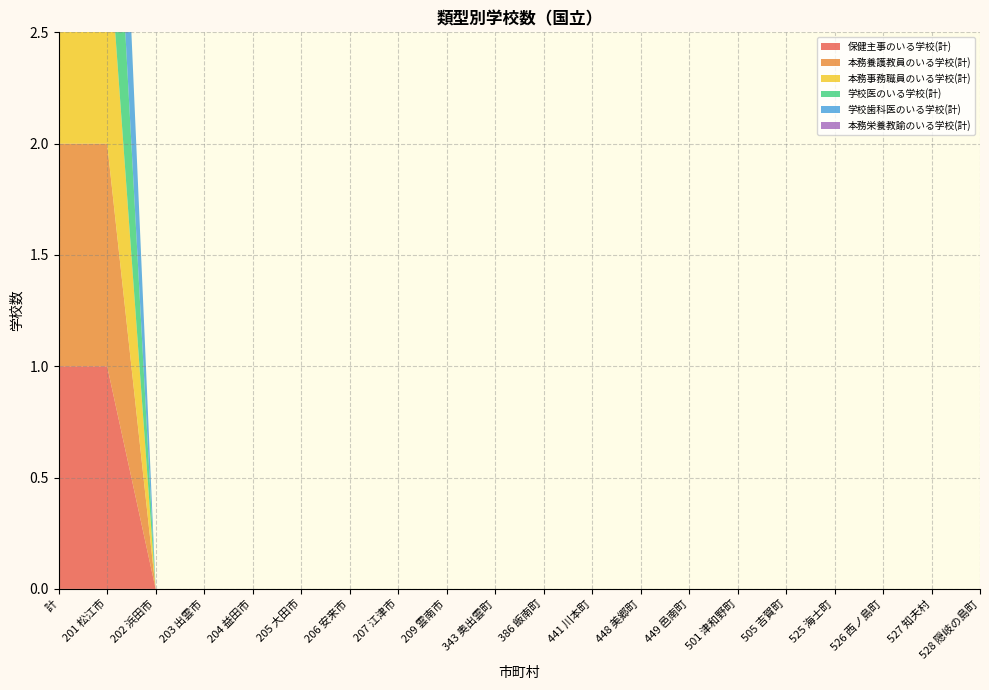

Reading left to right, extract all data points from this chart.

保健主事のいる学校(計): 1	1	0	0	0	0	0	0	0	0	0	0	0	0	0	0	0	0	0	0
本務養護教員のいる学校(計): 1	1	0	0	0	0	0	0	0	0	0	0	0	0	0	0	0	0	0	0
本務事務職員のいる学校(計): 1	1	0	0	0	0	0	0	0	0	0	0	0	0	0	0	0	0	0	0
学校医のいる学校(計): 1	1	0	0	0	0	0	0	0	0	0	0	0	0	0	0	0	0	0	0
学校歯科医のいる学校(計): 1	1	0	0	0	0	0	0	0	0	0	0	0	0	0	0	0	0	0	0
本務栄養教諭のいる学校(計): 0	0	0	0	0	0	0	0	0	0	0	0	0	0	0	0	0	0	0	0